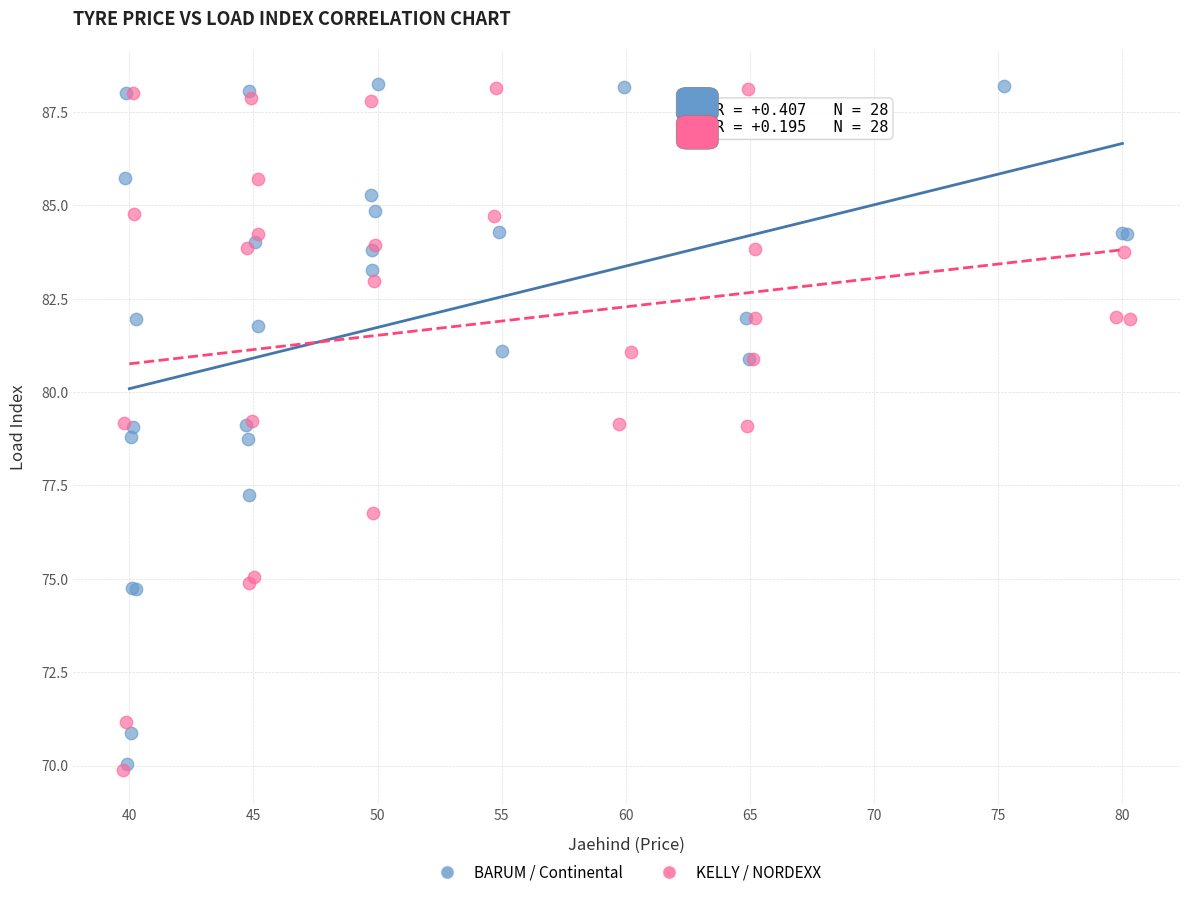

What are all the series names shown in the legend?

BARUM / Continental, KELLY / NORDEXX